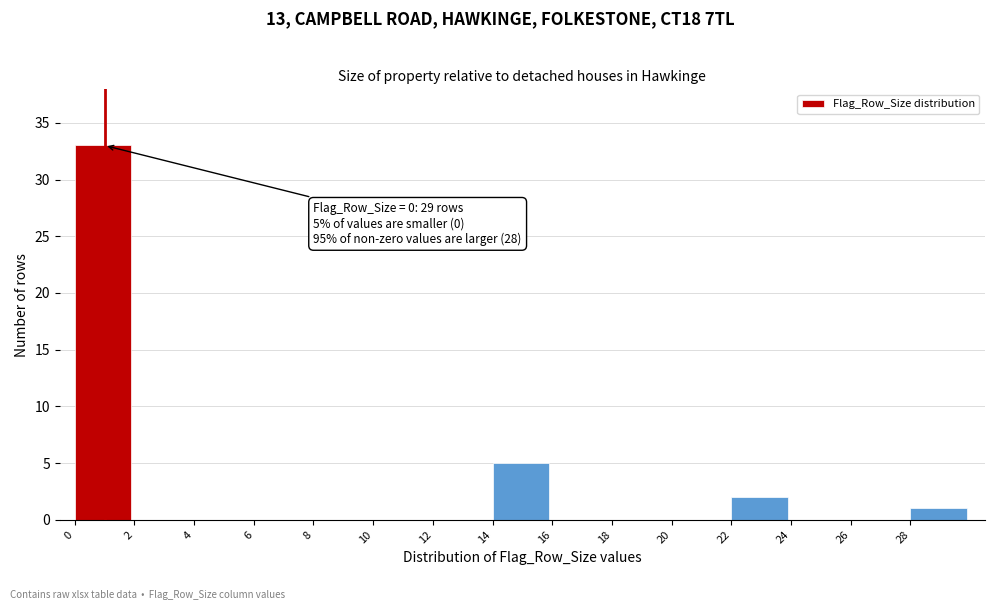

Over which range of the x-axis is the bar tallest?

0 to 2